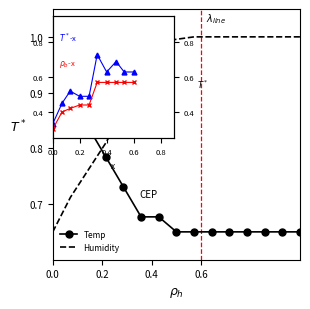

Which series has the largest range (max minus min)?

Temp